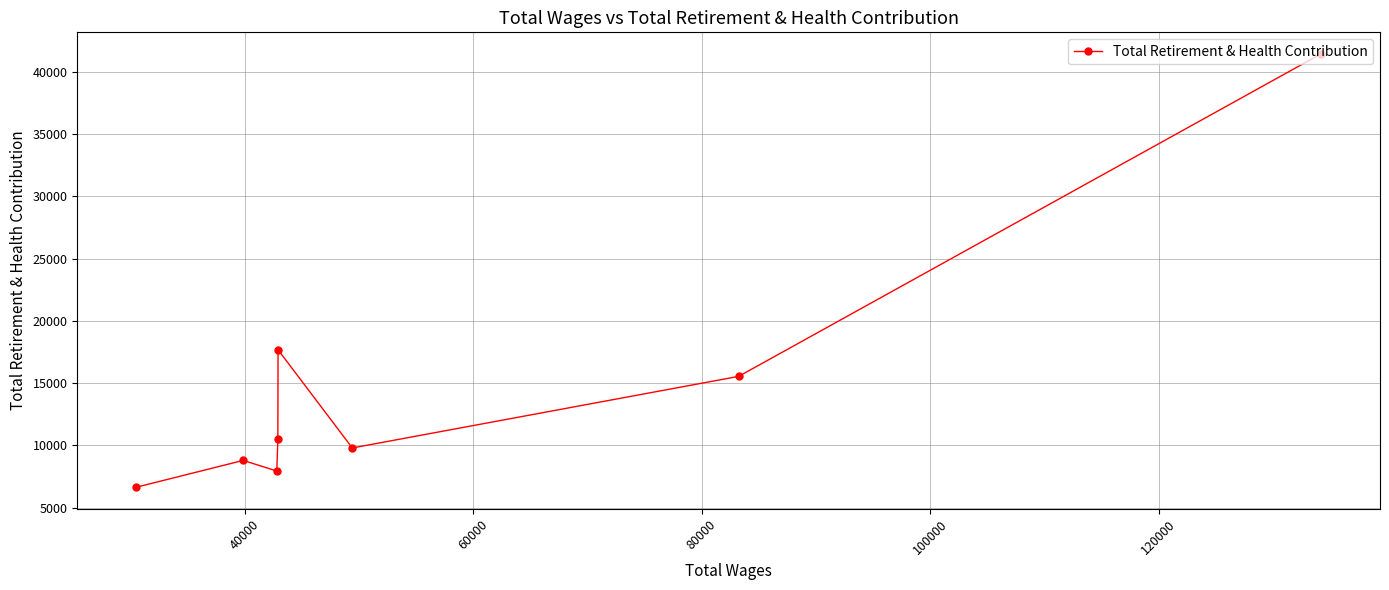

Is this an area chart (filled region under the line)?

No